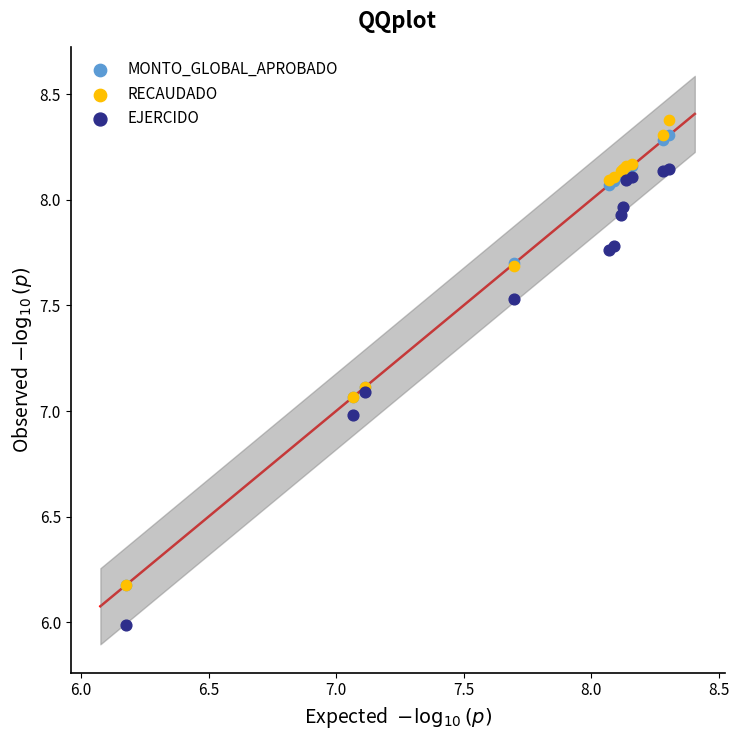

What are all the series names shown in the legend?

MONTO_GLOBAL_APROBADO, RECAUDADO, EJERCIDO